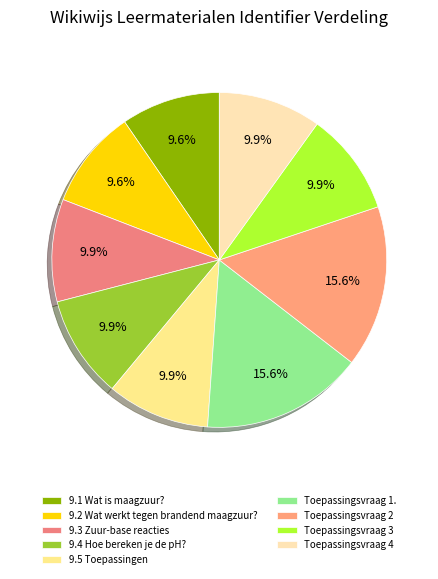

What is the total percentage of 9.2 Wat werkt tegen brandend maagzuur? and Toepassingsvraag 3?

19.5%